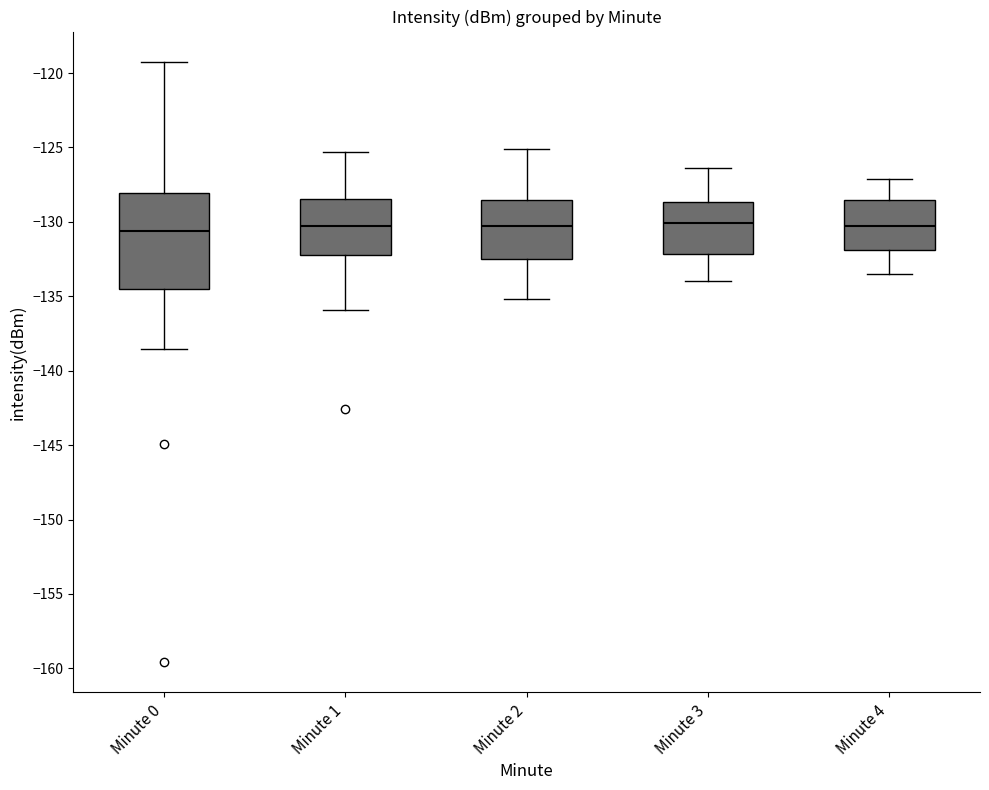

Comparing the boxes themselves (not the whiskers), which one is the tallest?

Minute 0